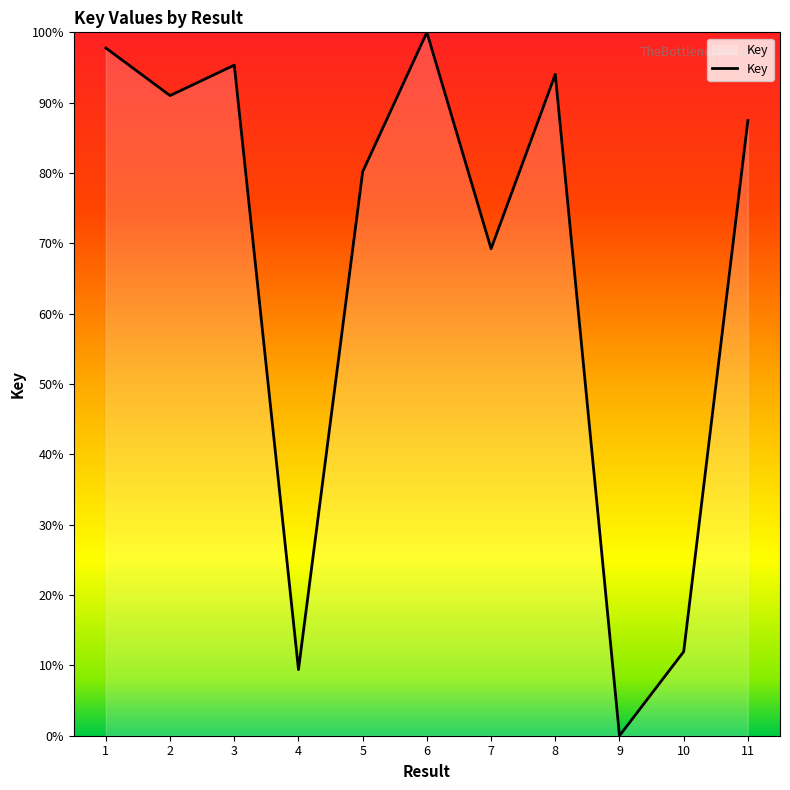

At which category does the chart reach its minimum across all series?

9